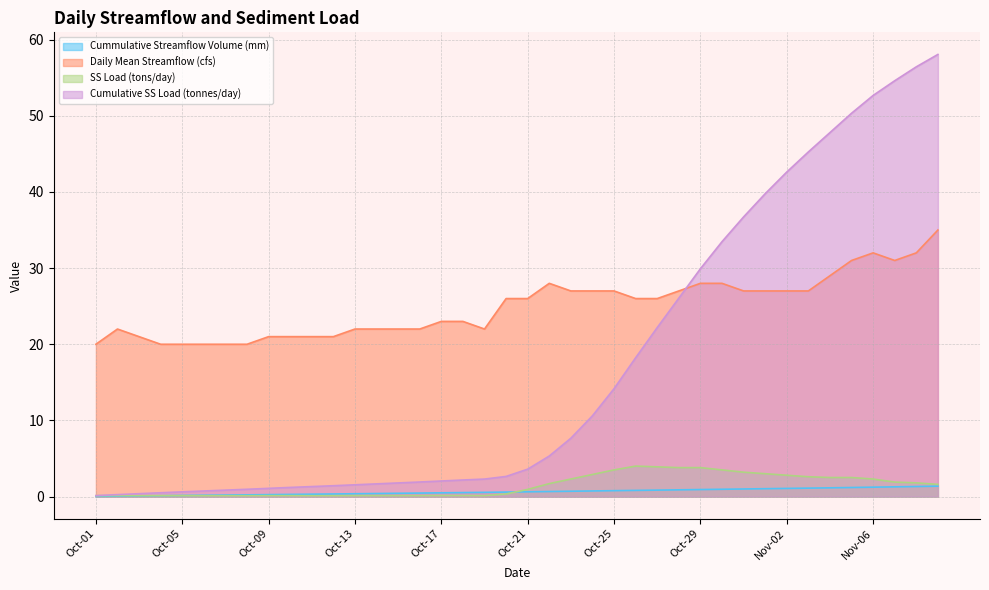

The value of SS Load (tons/day) at Oct-28 is 5.1. True or false?

False